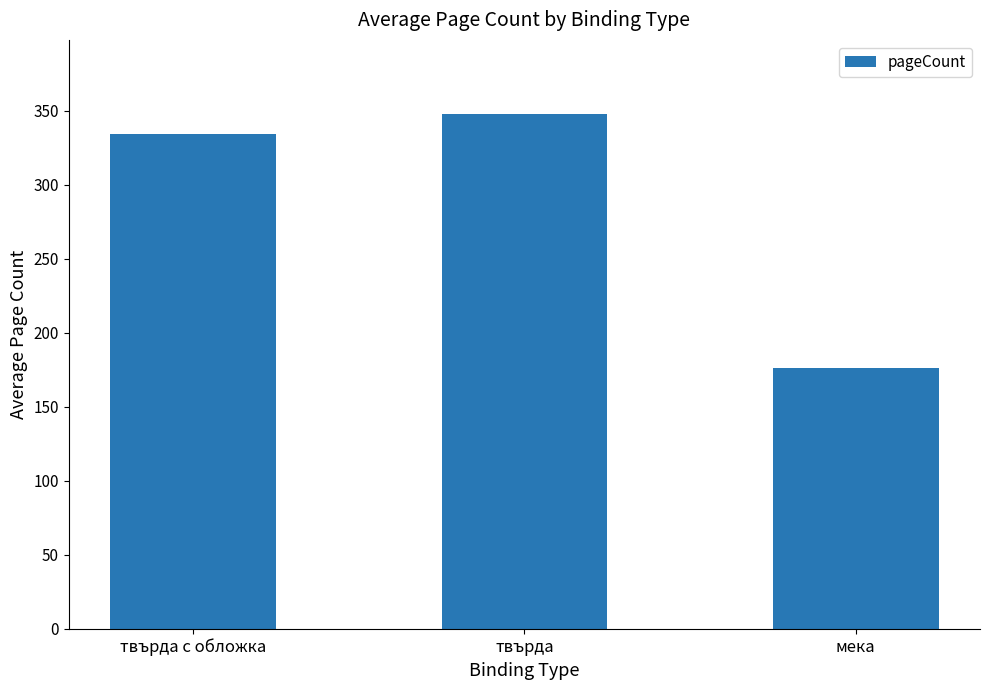

True or false: the data shows 176.0 at мека.

True